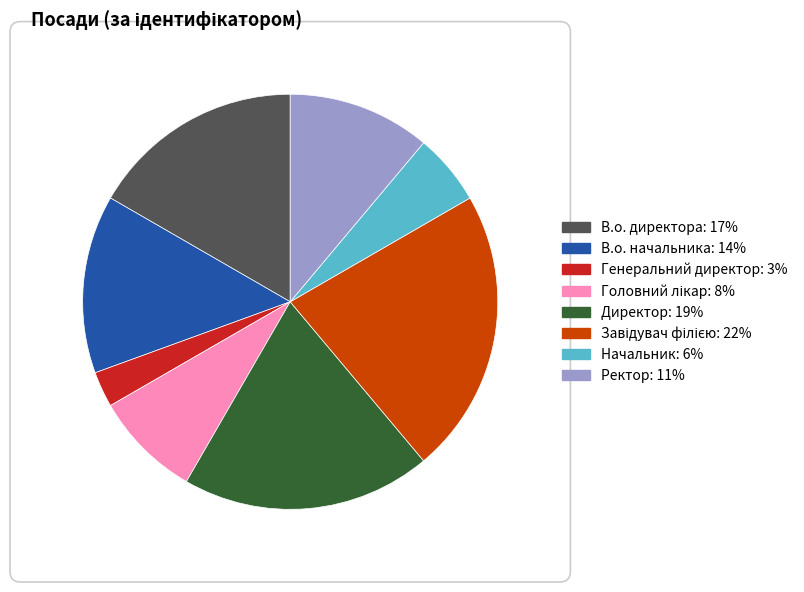

Approximately how many times larger is the value at Ректор compared to Директор?

0.6